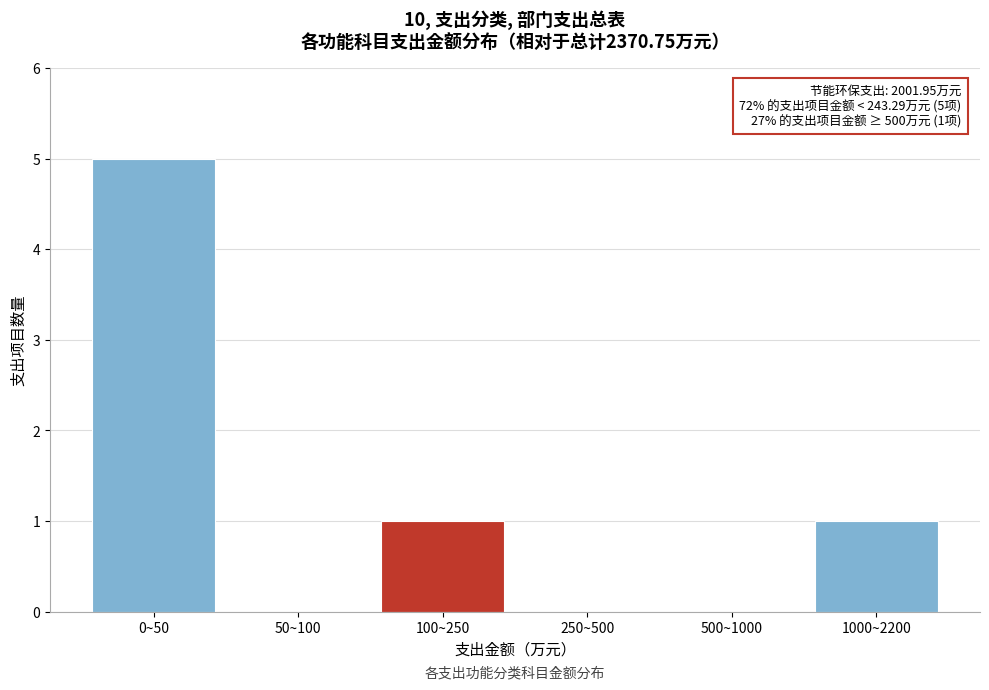

Reading left to right, list all the values displayed in this chart.

0~50=5	50~100=0	100~250=1	250~500=0	500~1000=0	1000~2200=1